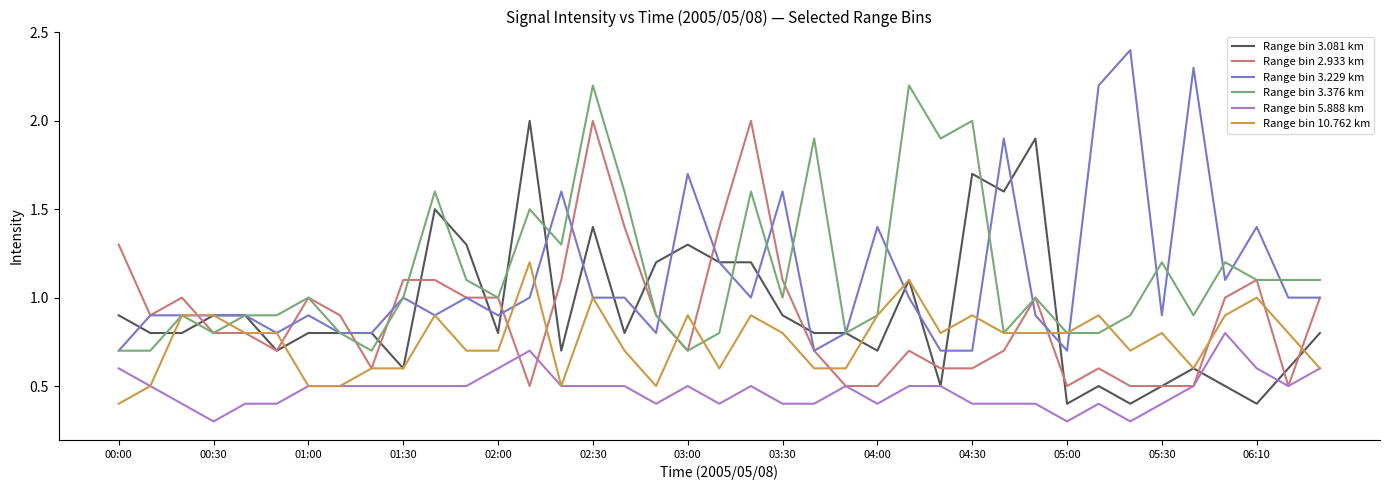

What is the lowest value of the Range bin 2.933 km series?

0.5